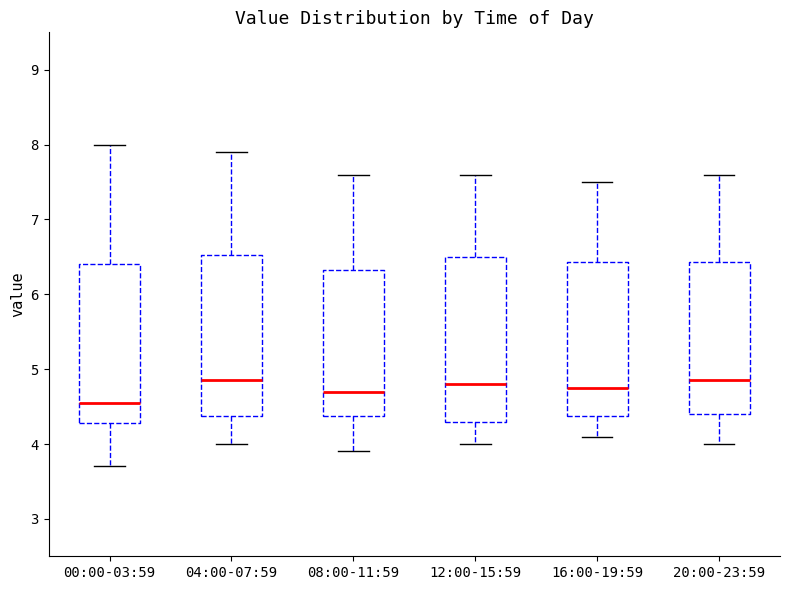

Reading left to right, transcribe this box plot: for each box, give where its median line is, the range the box spans, and where its two whiskers end, as read against the y-axis. The values are not printed on the chart, so give them approximately, as read against the axis.

00:00-03:59: median 4.6, box 4.3 to 6.4, whiskers 3.7 to 8.0
04:00-07:59: median 4.9, box 4.4 to 6.5, whiskers 4.0 to 7.9
08:00-11:59: median 4.7, box 4.4 to 6.3, whiskers 3.9 to 7.6
12:00-15:59: median 4.8, box 4.3 to 6.5, whiskers 4.0 to 7.6
16:00-19:59: median 4.8, box 4.4 to 6.4, whiskers 4.1 to 7.5
20:00-23:59: median 4.9, box 4.4 to 6.4, whiskers 4.0 to 7.6